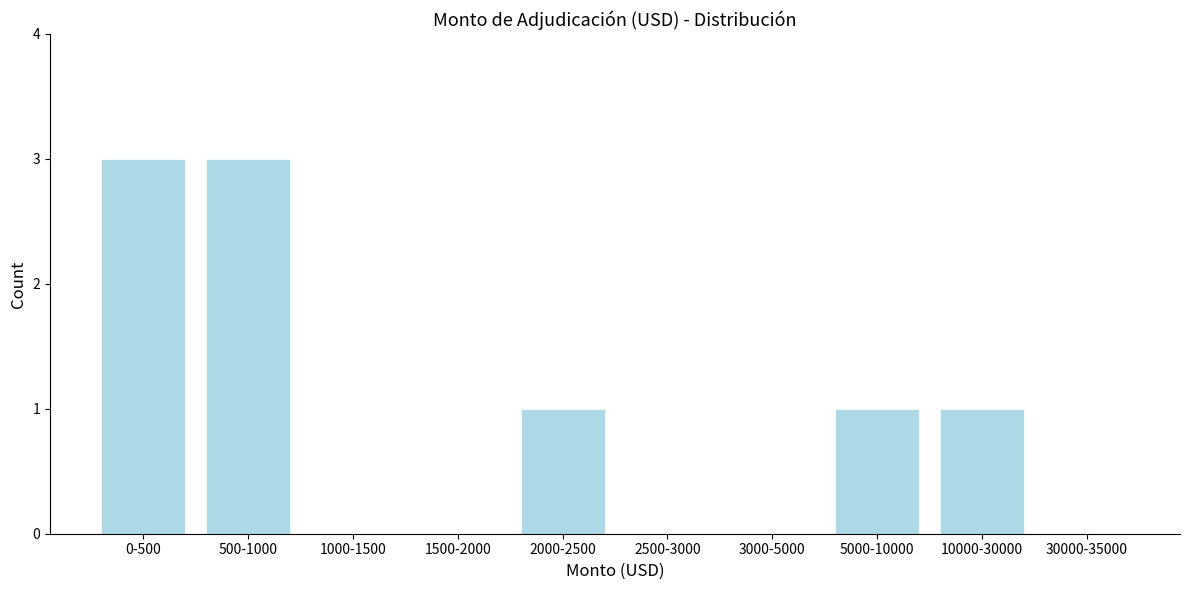

Reading left to right, list all the values displayed in this chart.

0-500=3	500-1000=3	1000-1500=0	1500-2000=0	2000-2500=1	2500-3000=0	3000-5000=0	5000-10000=1	10000-30000=1	30000-35000=0